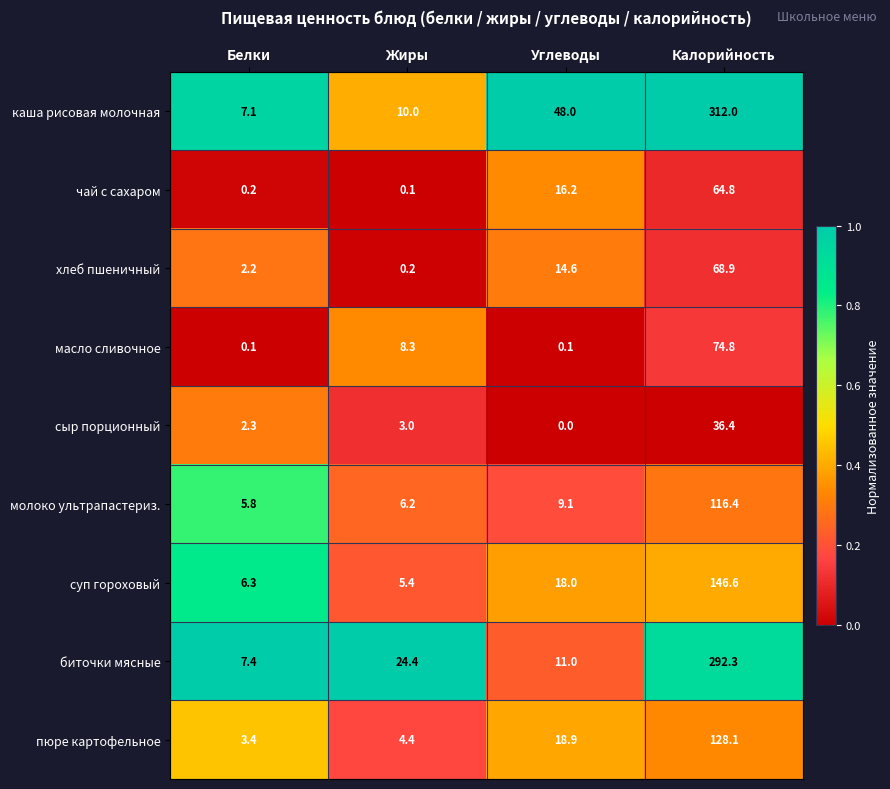

The value of масло сливочное at Жиры is 4.4. True or false?

False